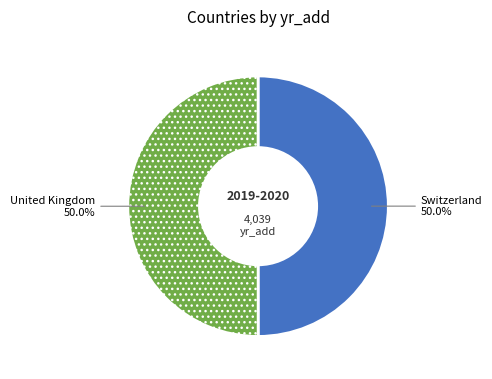

Count the number of slices in the pie.

2